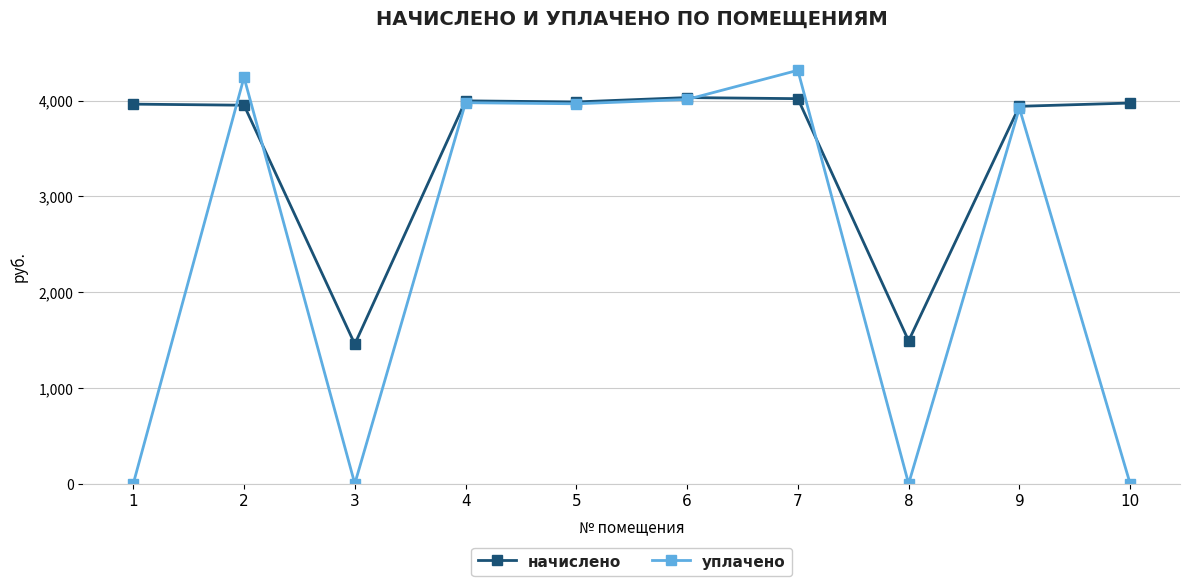

Rank the series by their maximum value, from highest to lowest.

уплачено, начислено